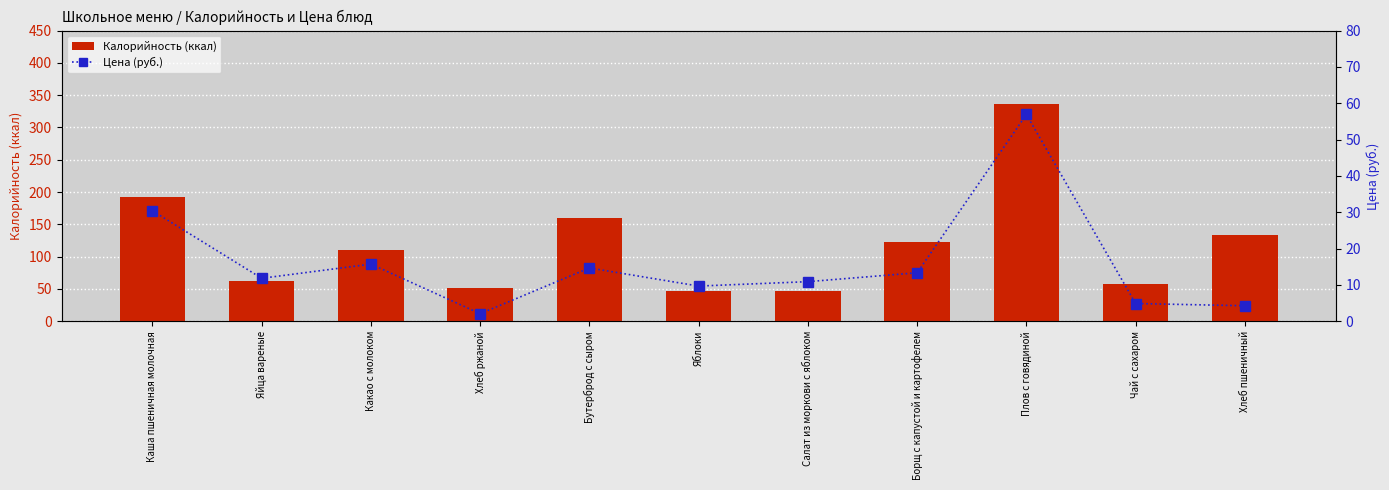

Is it true that Калорийность (ккал) equals 212 at Бутерброд с сыром?

False